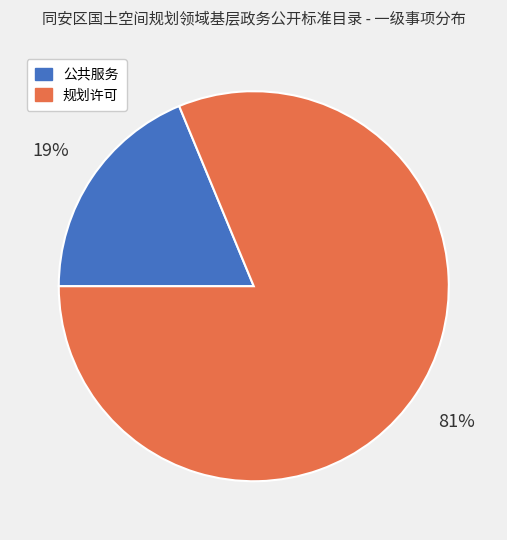

What percentage is the 公共服务 slice, to the nearest percent?

19%